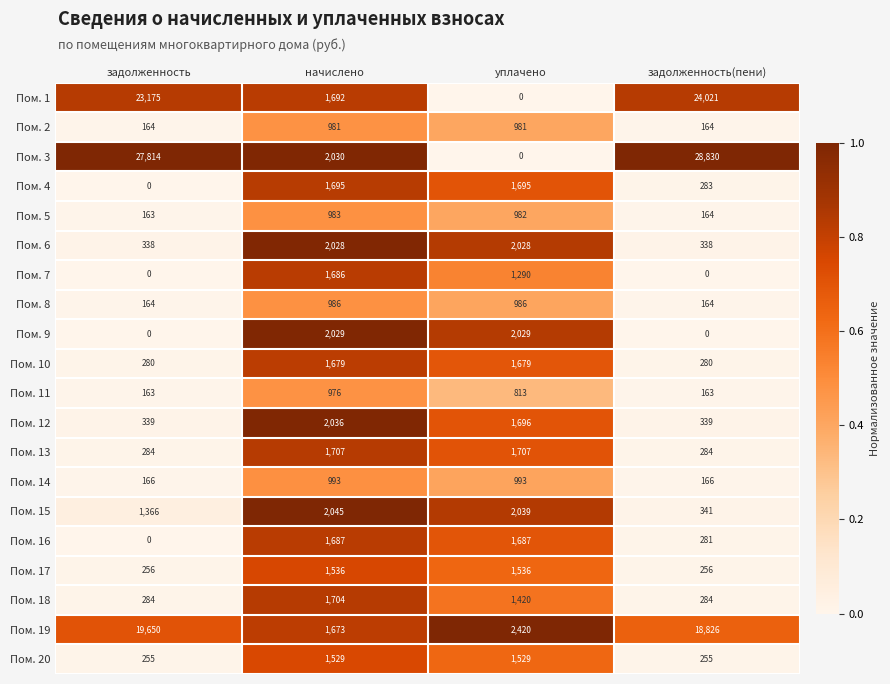

What is the maximum value for Пом. 2?

981